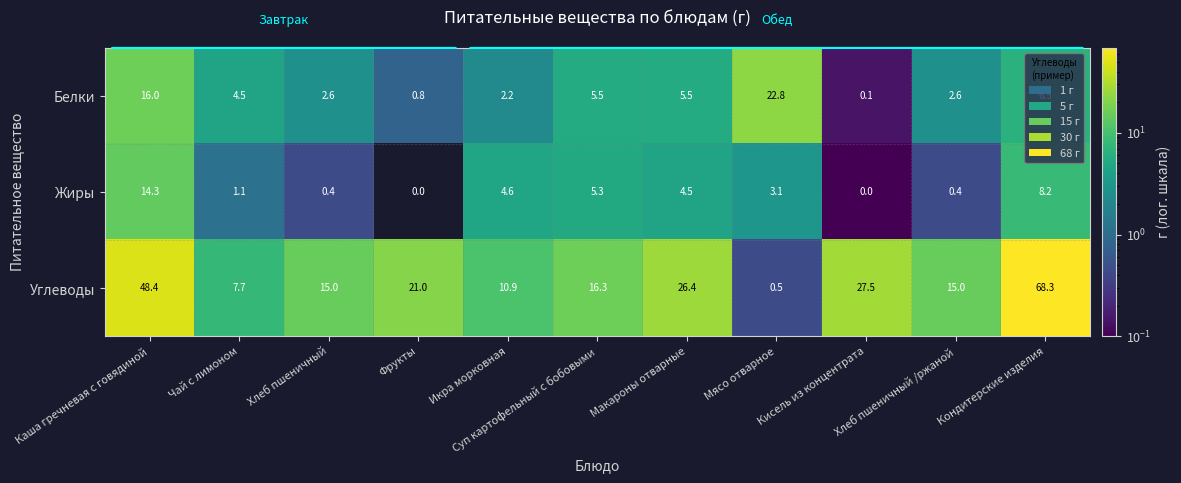

What is the greatest value displayed?

68.3